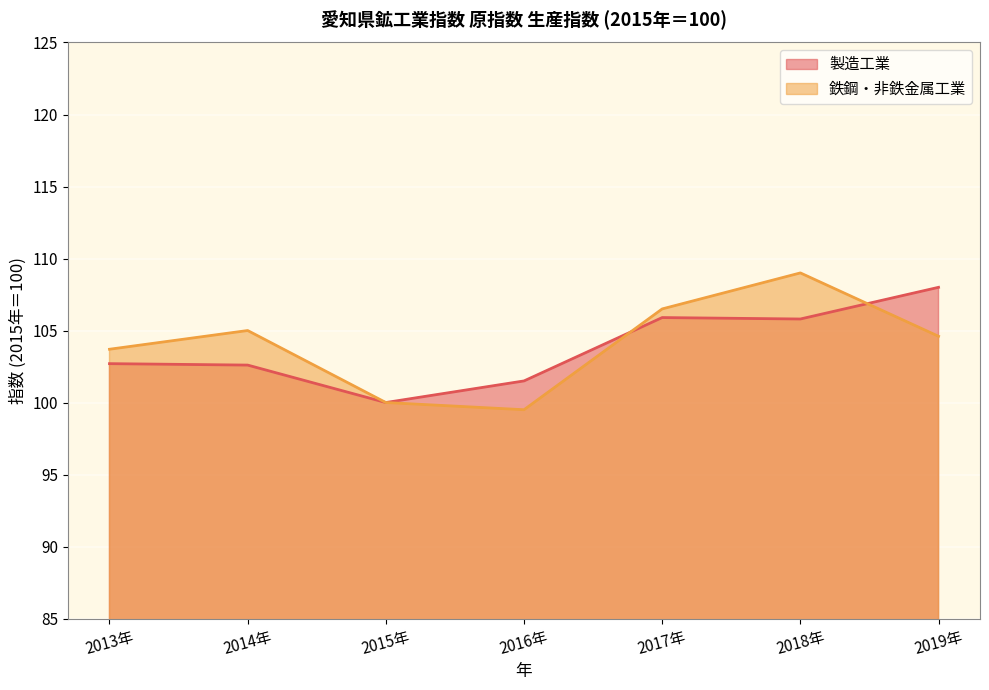

List the series in order of their overall mean, highest first.

鉄鋼・非鉄金属工業, 製造工業